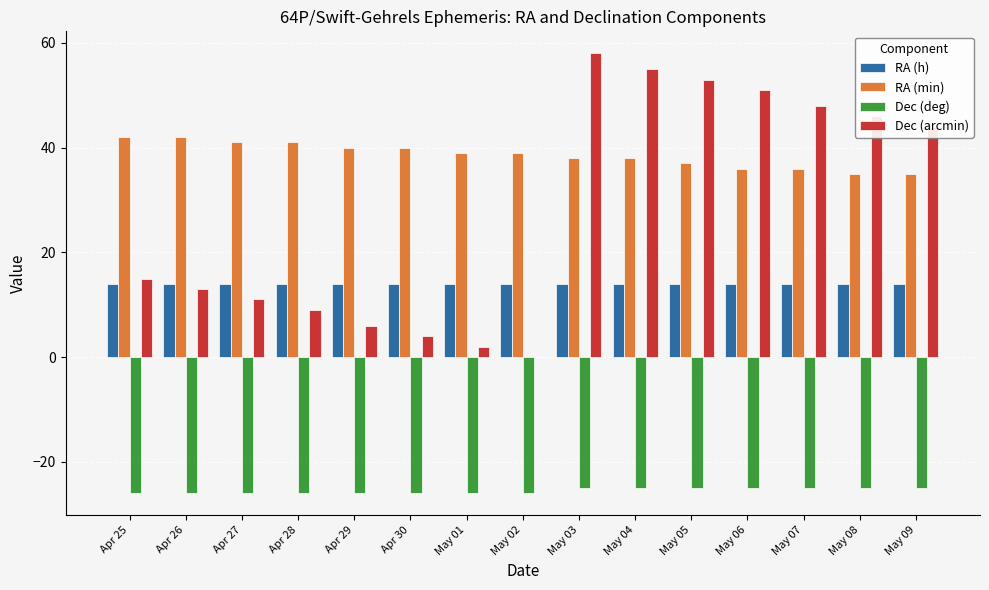

What is the sum of all Dec (arcmin) values?

415